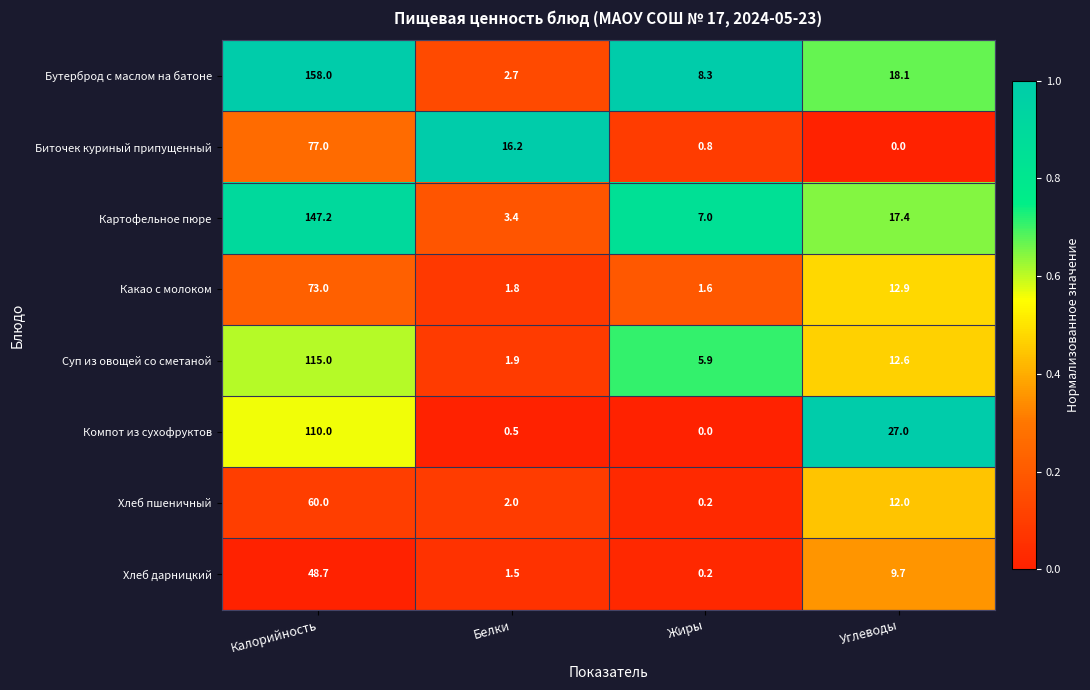

Which series has the largest range (max minus min)?

Бутерброд с маслом на батоне